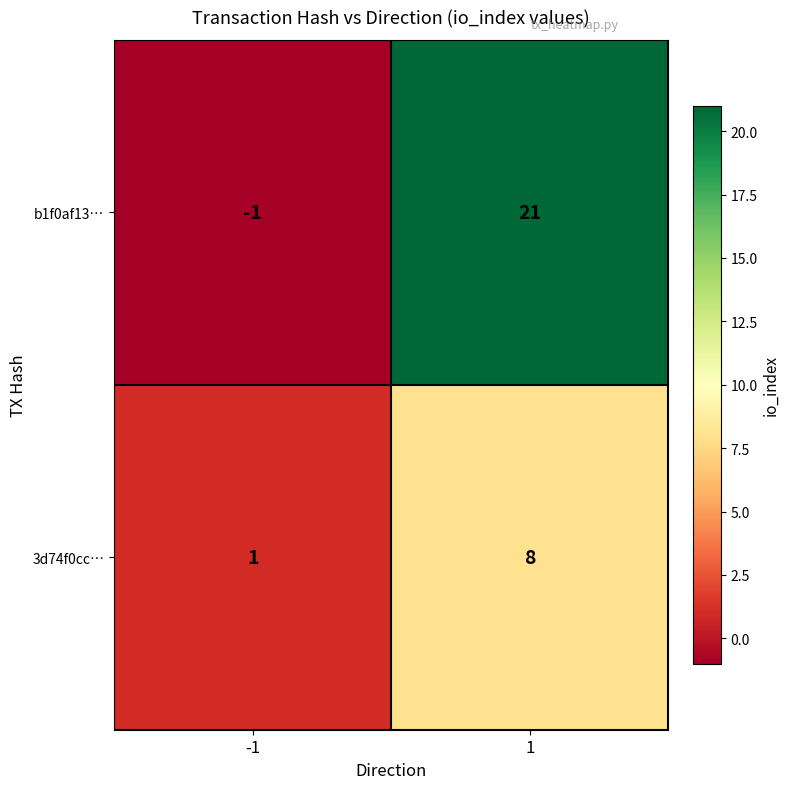

What is the sum of all 3d74f0cc… values?

9